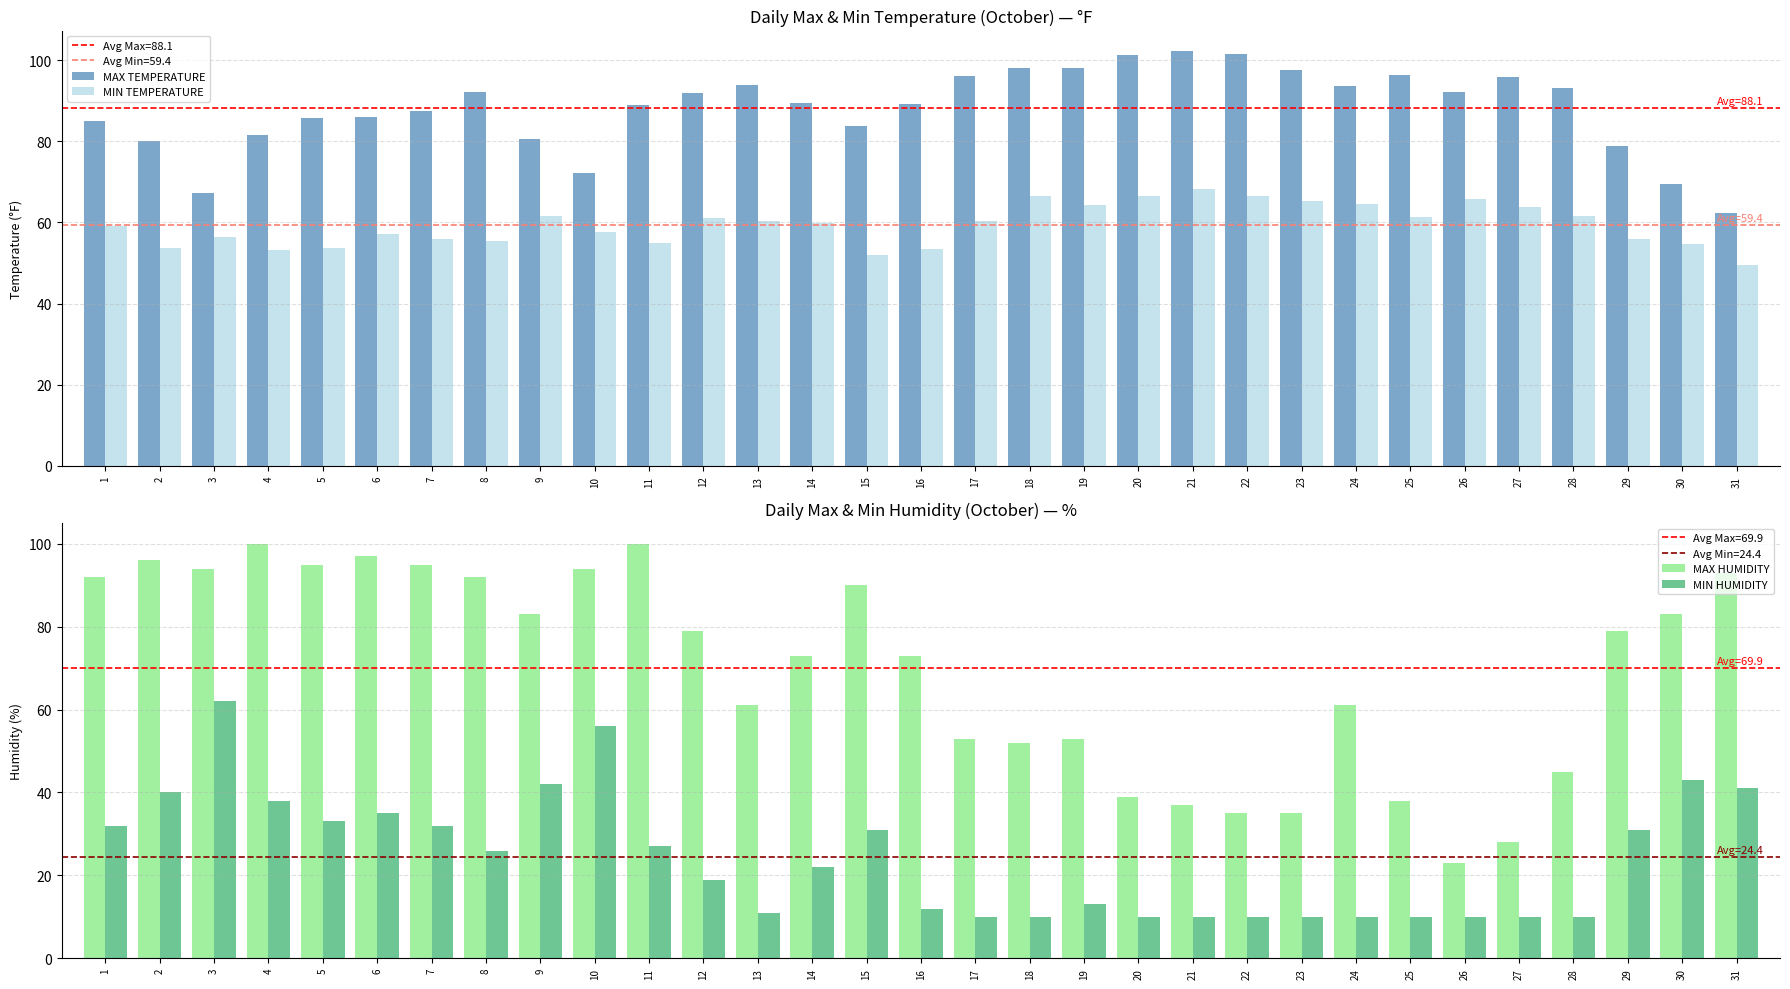

What are all the series names shown in the legend?

MAX TEMPERATURE, MIN TEMPERATURE, MAX HUMIDITY, MIN HUMIDITY